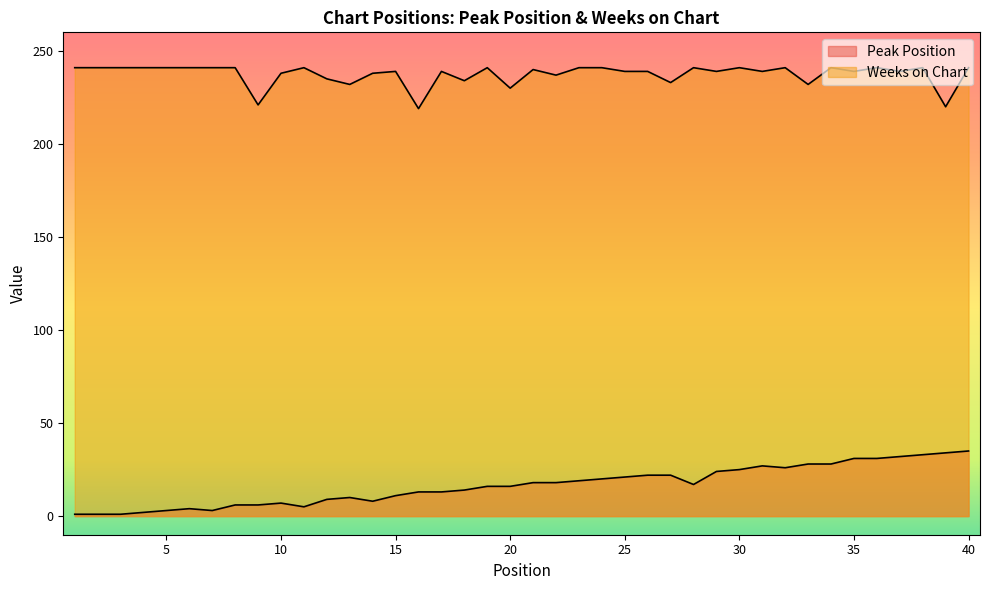

What is the spread (max minus min) of values at 26?

217